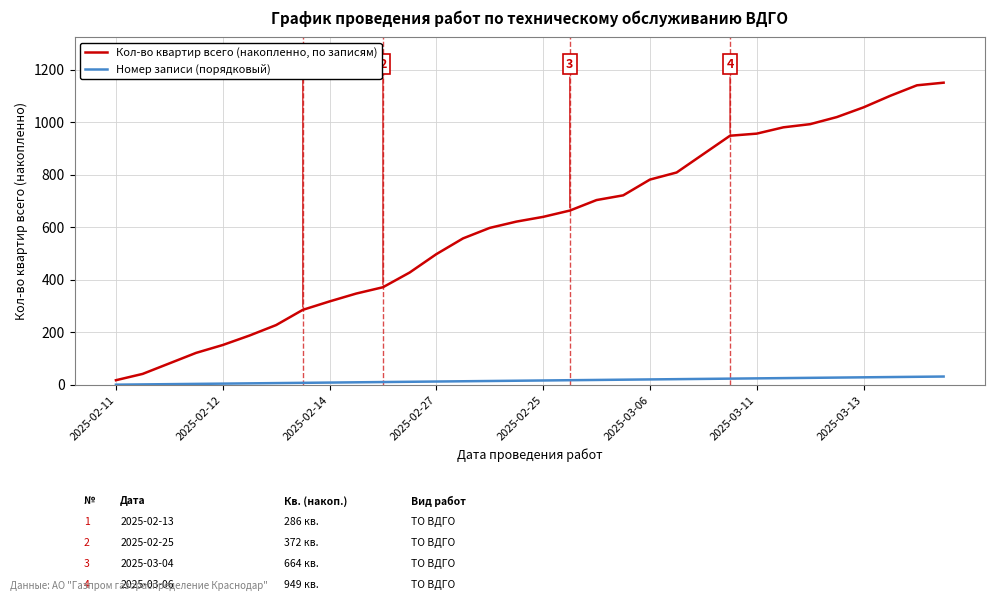

What is the minimum value shown in the chart?

1